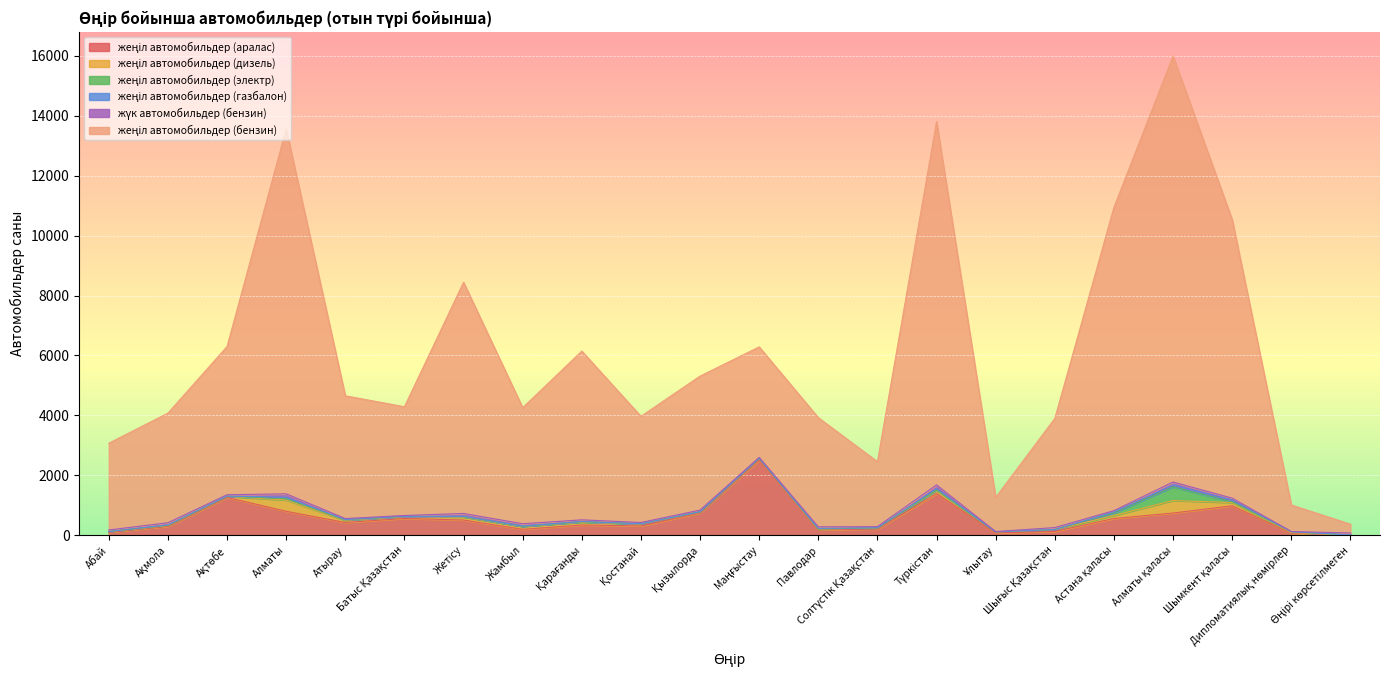

Where is the first local minimum for жеңіл автомобильдер (бензин)?

Батыс Қазақстан